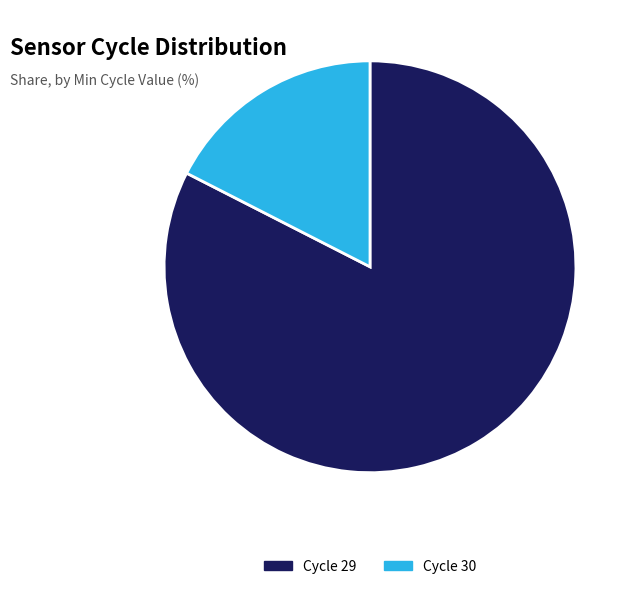

True or false: Cycle 29 accounts for 83% of the total.

True